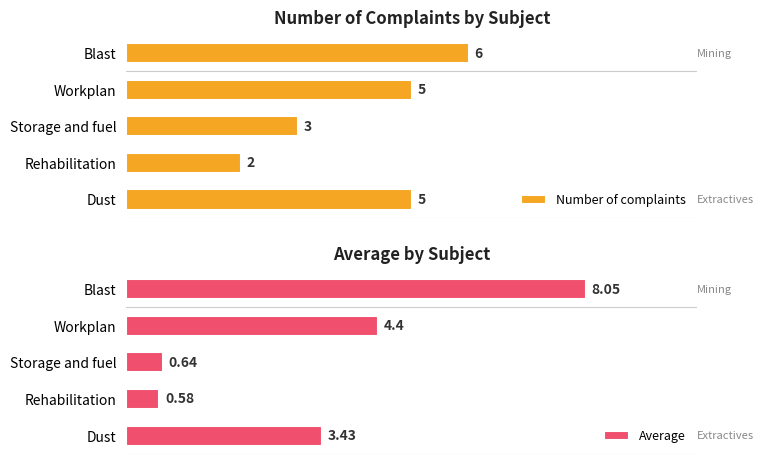

Which series has the largest range (max minus min)?

Average